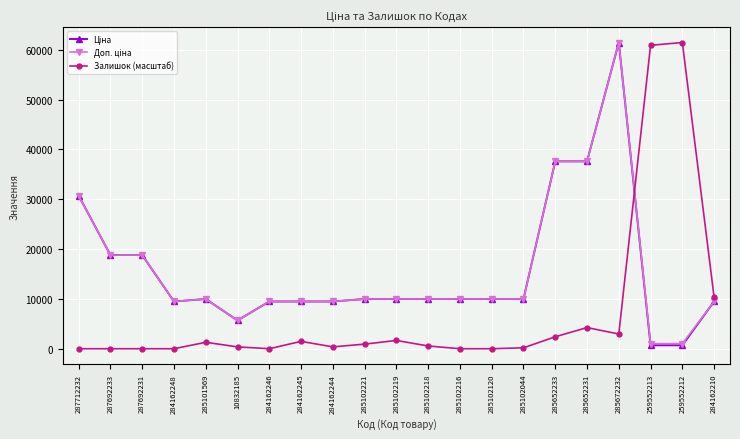

The Залишок (масштаб) series shows 19140.7 at 287692233. True or false?

False